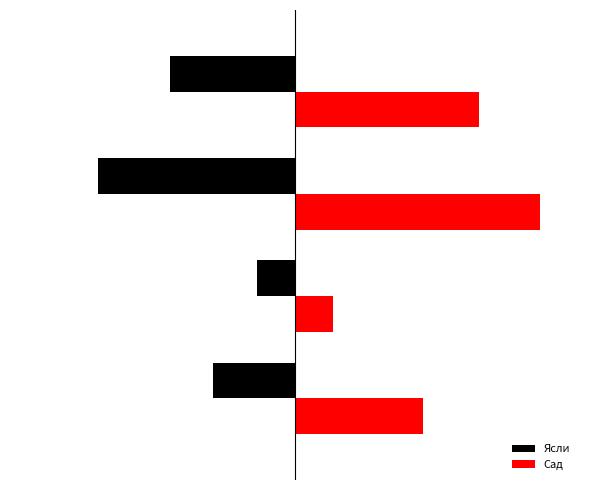

What are all the series names shown in the legend?

Ясли, Сад